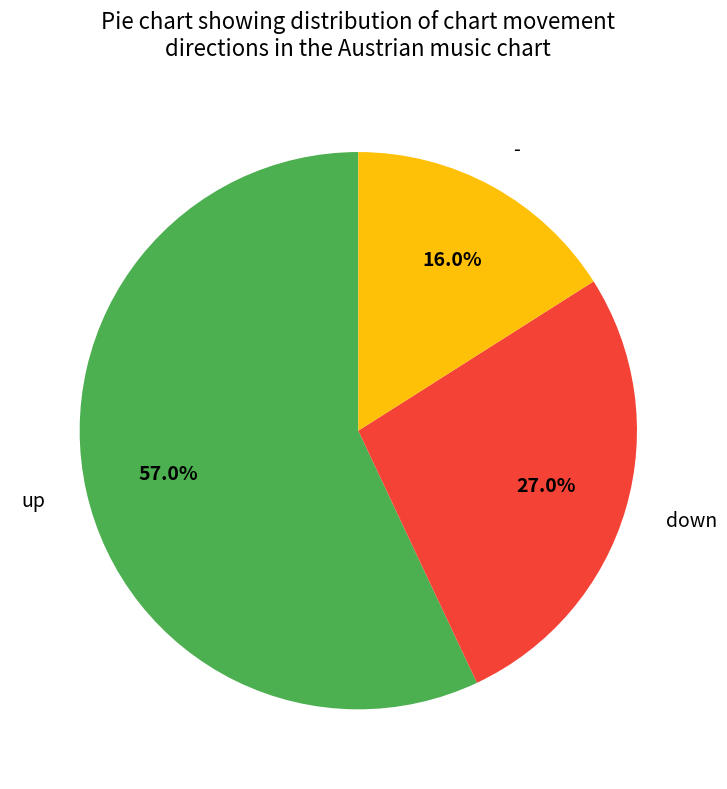

Does up account for over 50% of the chart?

Yes